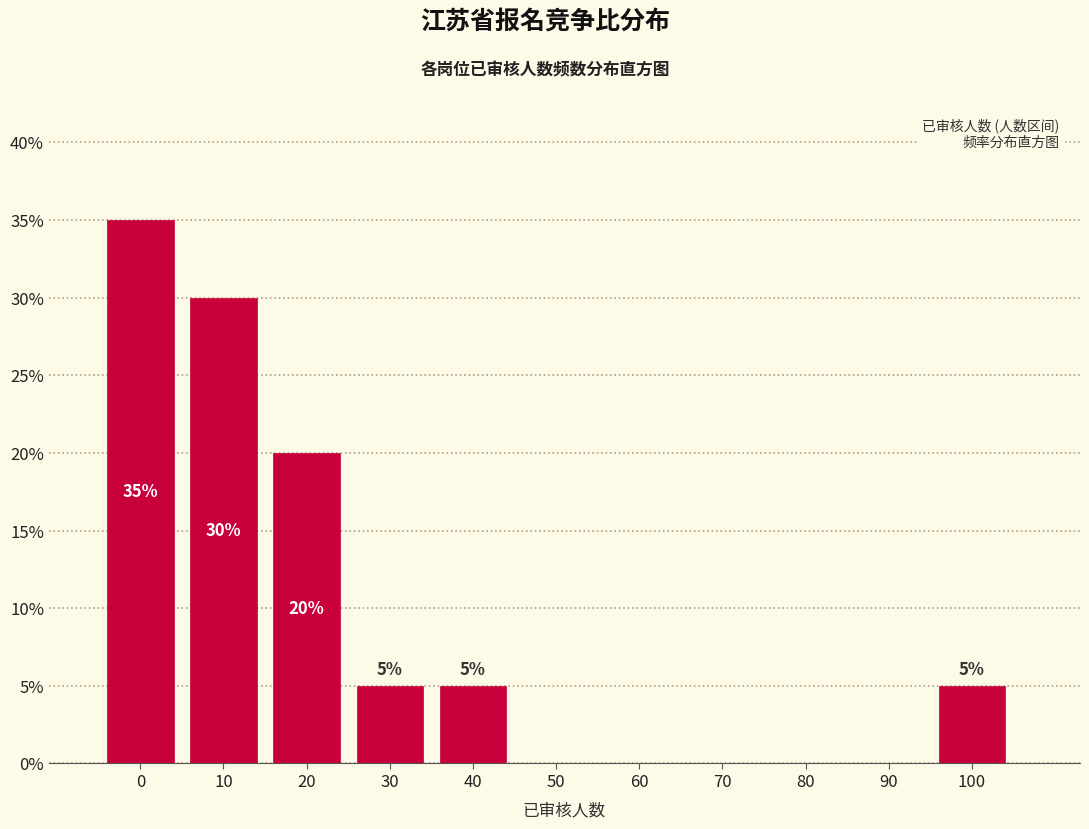

Reading left to right, what are all the values shown in this chart?

0=35	10=30	20=20	30=5	40=5	50=0	60=0	70=0	80=0	90=0	100=5